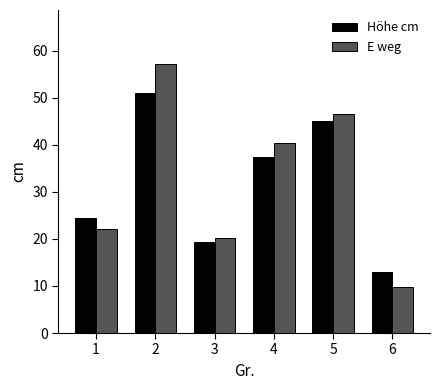

Which label corresponds to the smallest value in the chart?

6